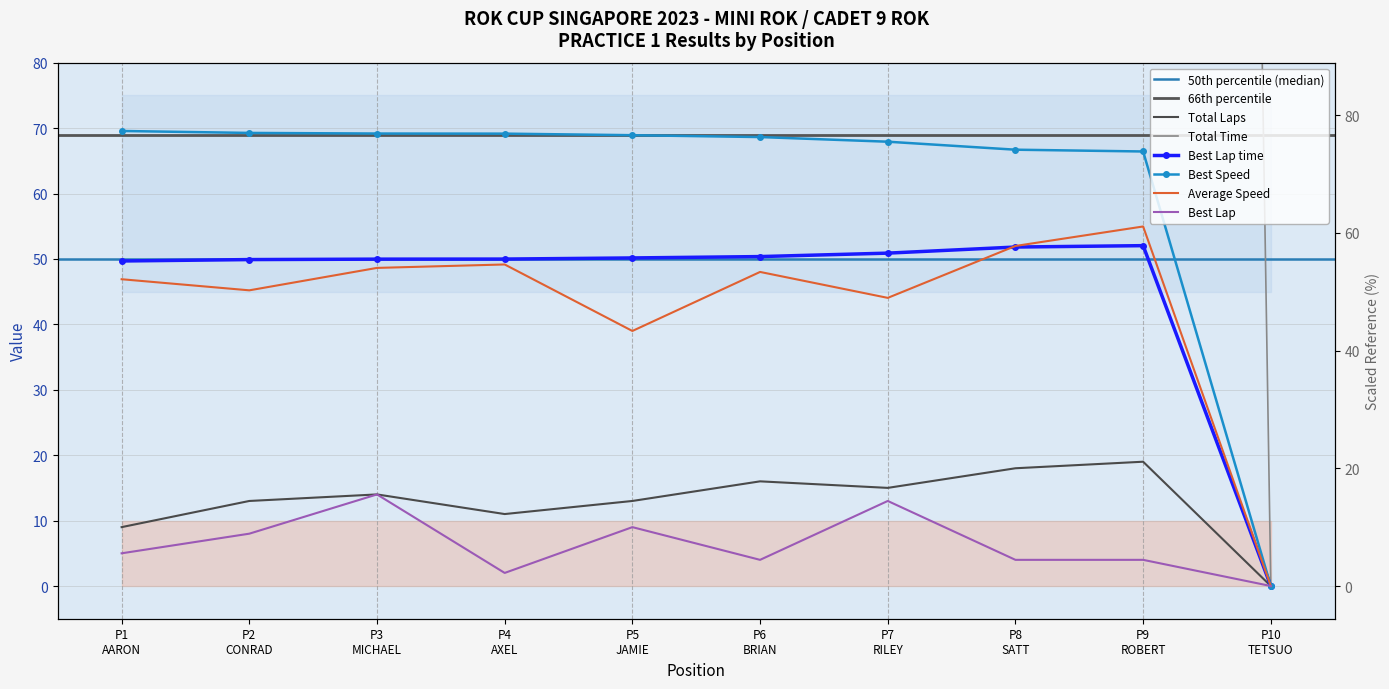

List the series in order of their peak value, highest first.

Total Time, Best Speed, Average Speed, Best Lap time, Total Laps, Best Lap